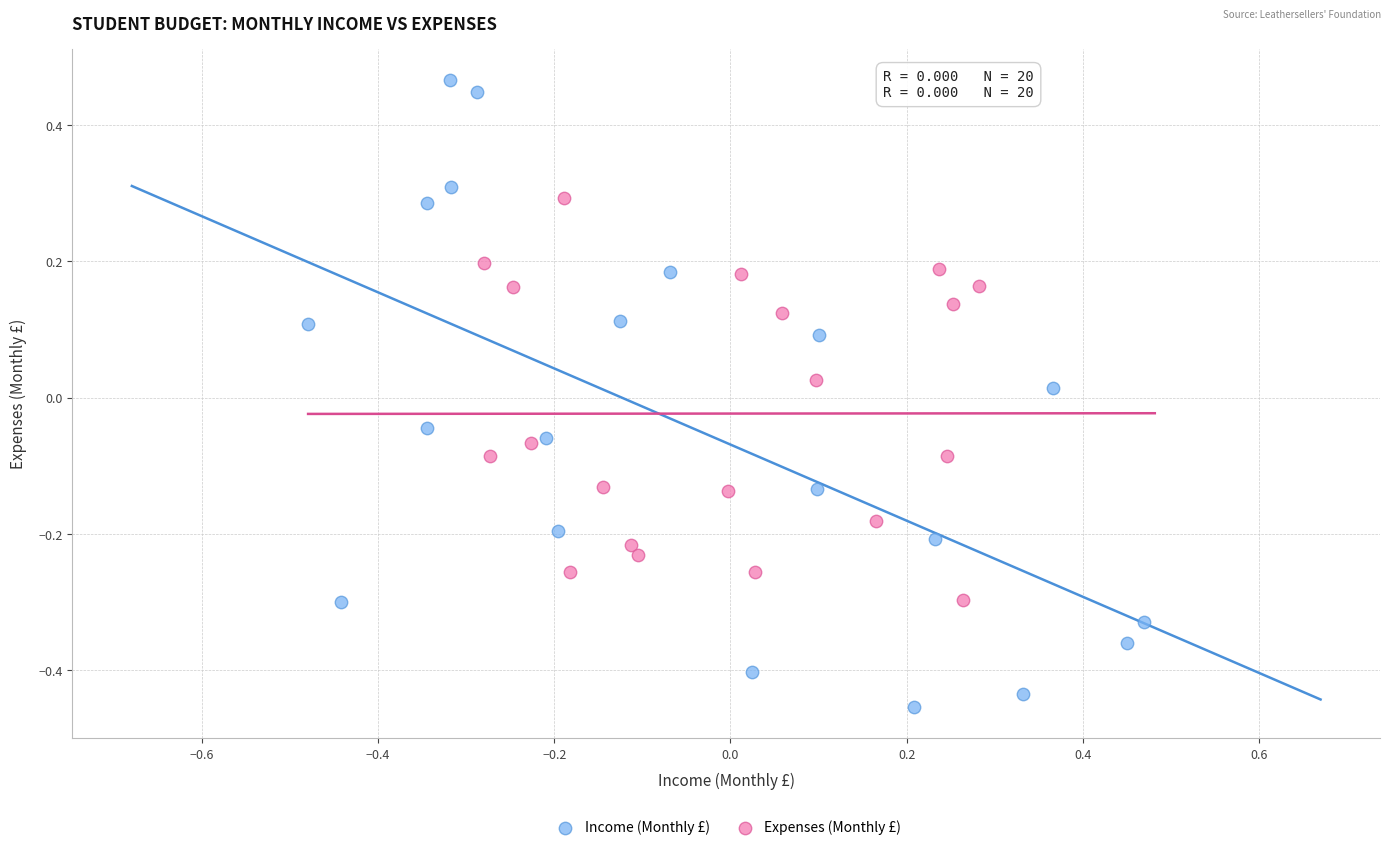

Which series reaches the minimum Y coordinate?

Income (Monthly £)